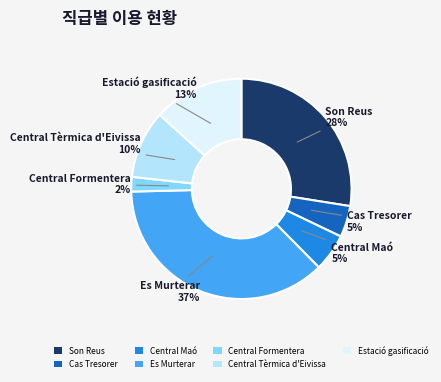

To the nearest percent, what is the difference between the Es Murterar and Cas Tresorer slice percentages?

32%